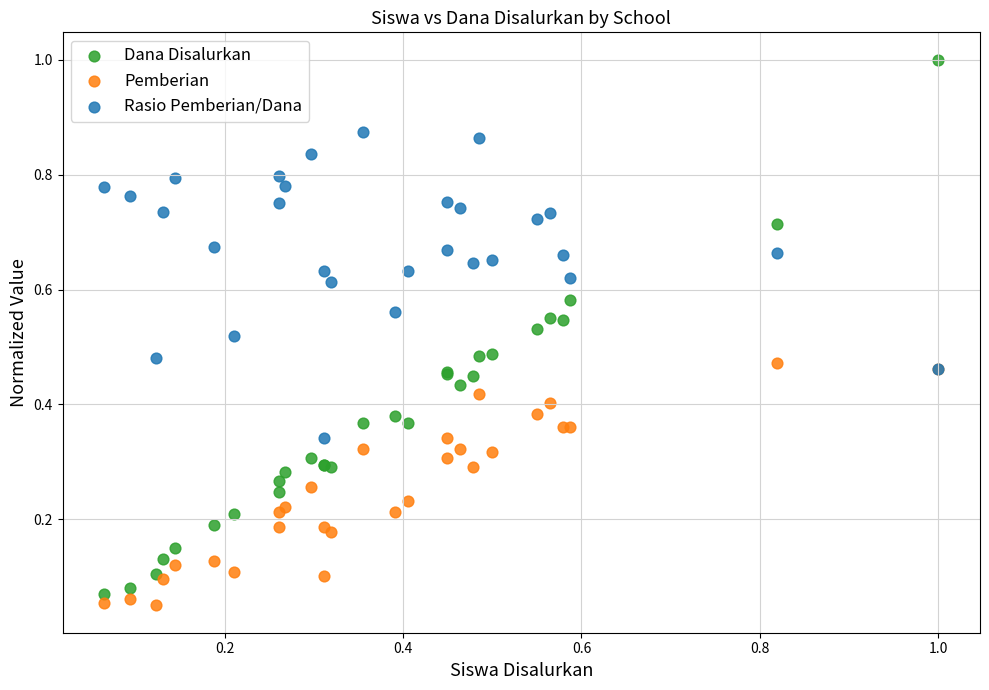

What are all the series names shown in the legend?

Dana Disalurkan, Pemberian, Rasio Pemberian/Dana